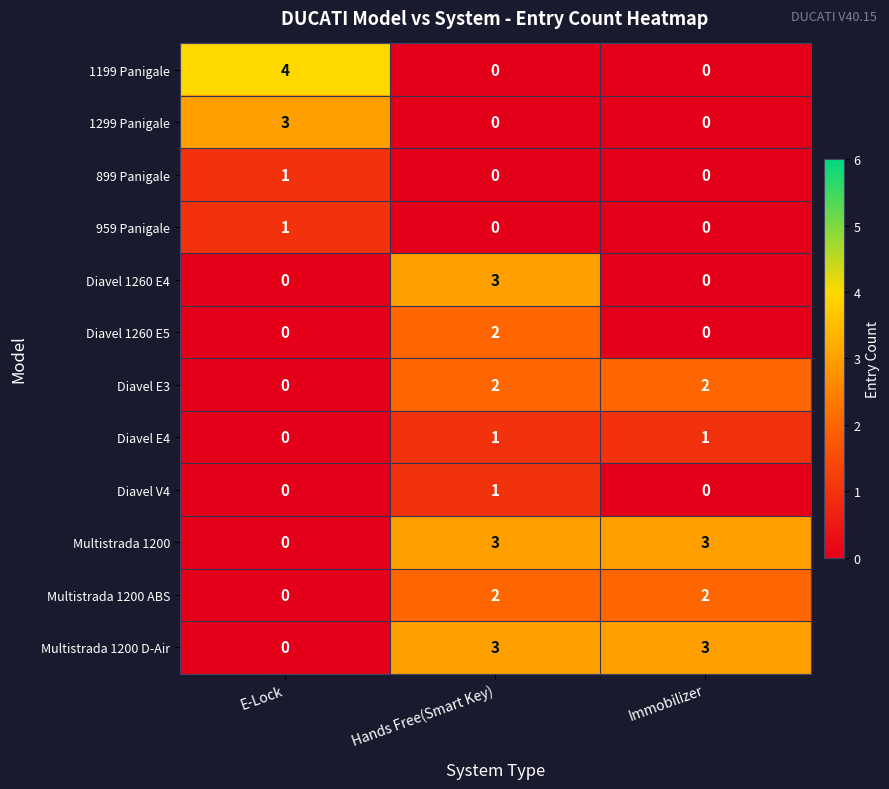

At which category is the sum across all series the highest?

Hands Free(Smart Key)